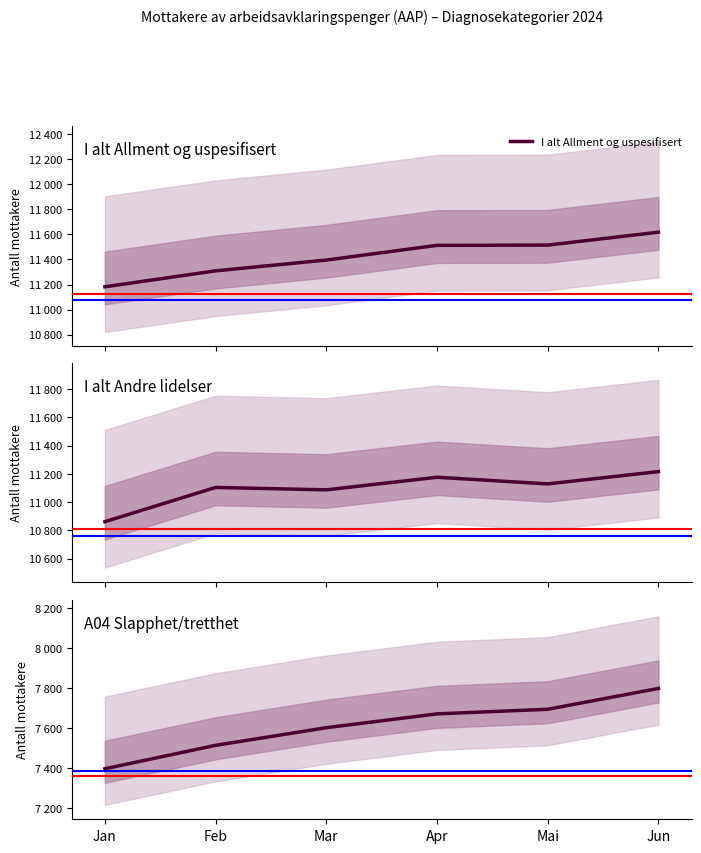

True or false: I alt Andre lidelser has more than 2 points higher than both neighbors.

False